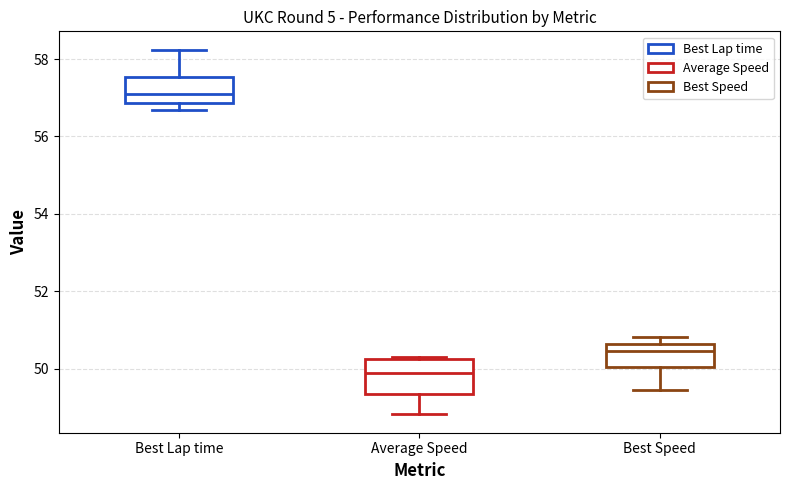

Which box's median line is the highest?

Best Lap time